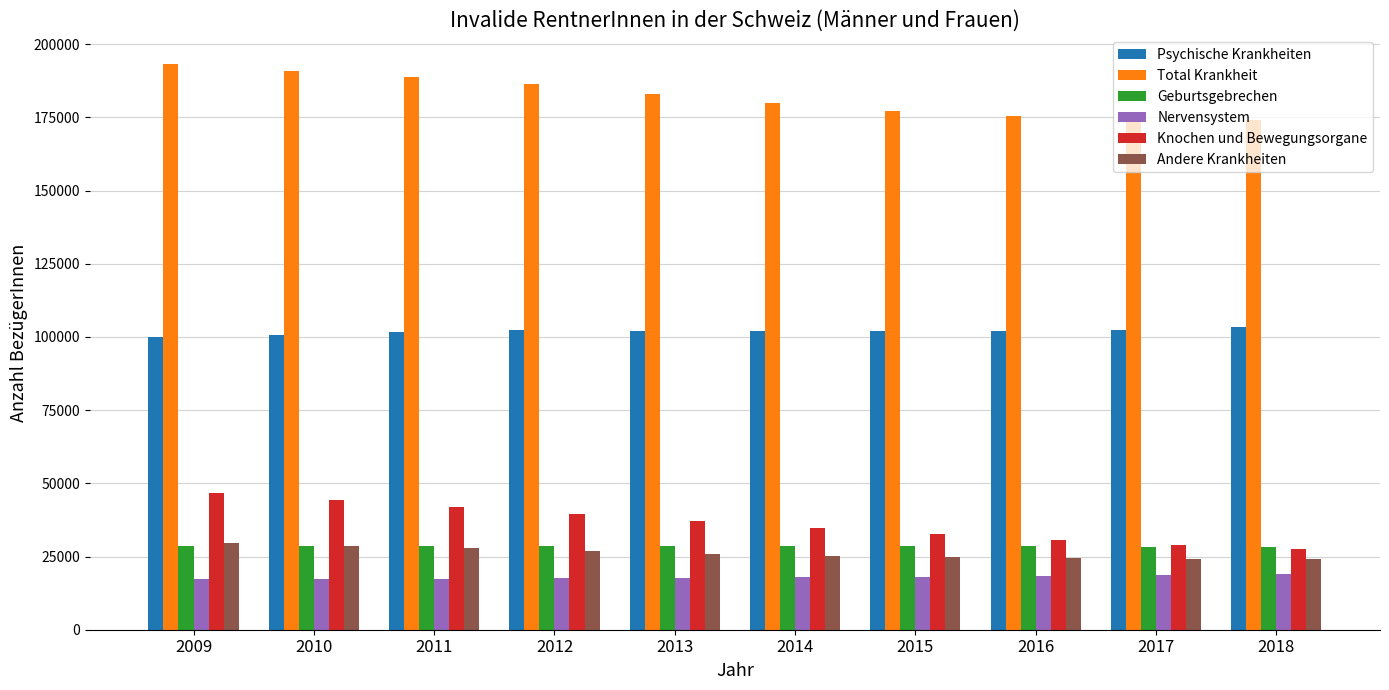

What is the sum of all Andere Krankheiten values?

261578